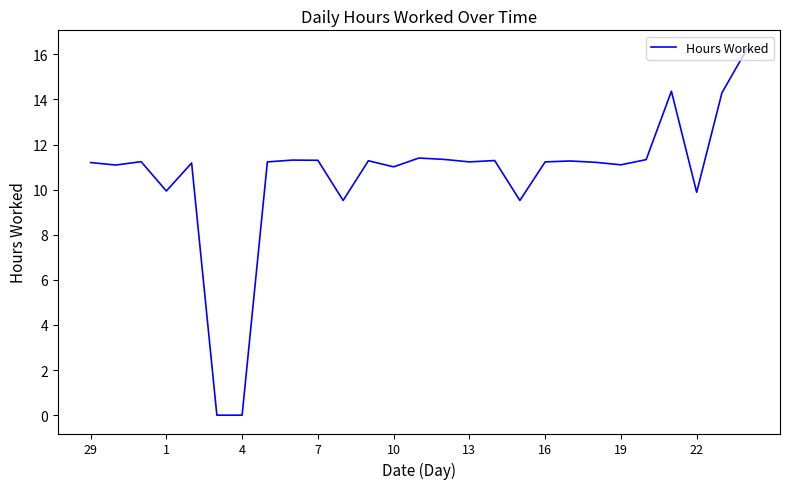

Where does the data first go above 11?

29